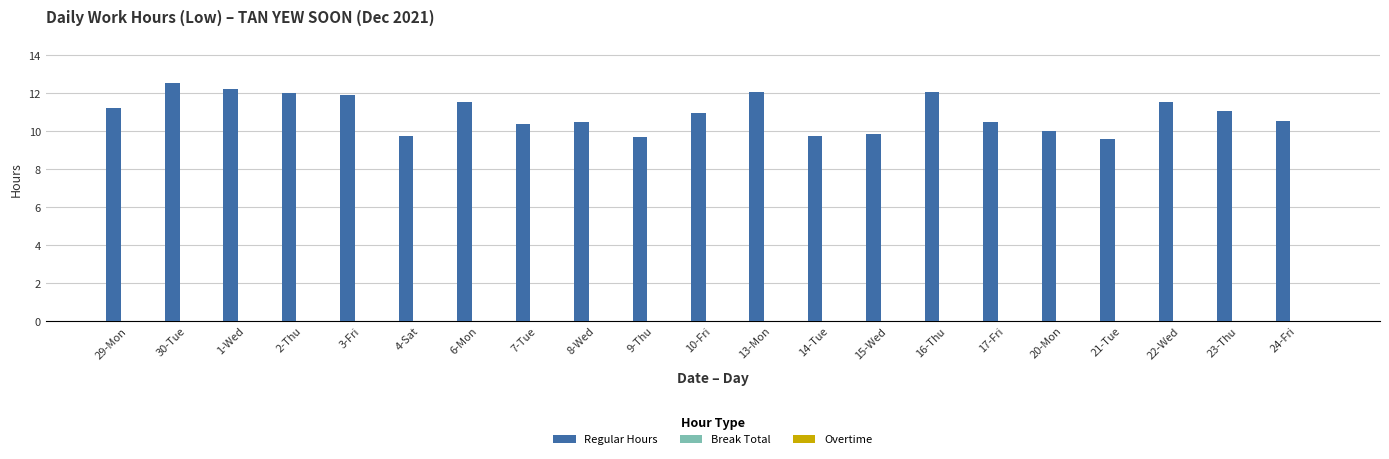

Is it true that the value at 6-Mon is 11.5?

True